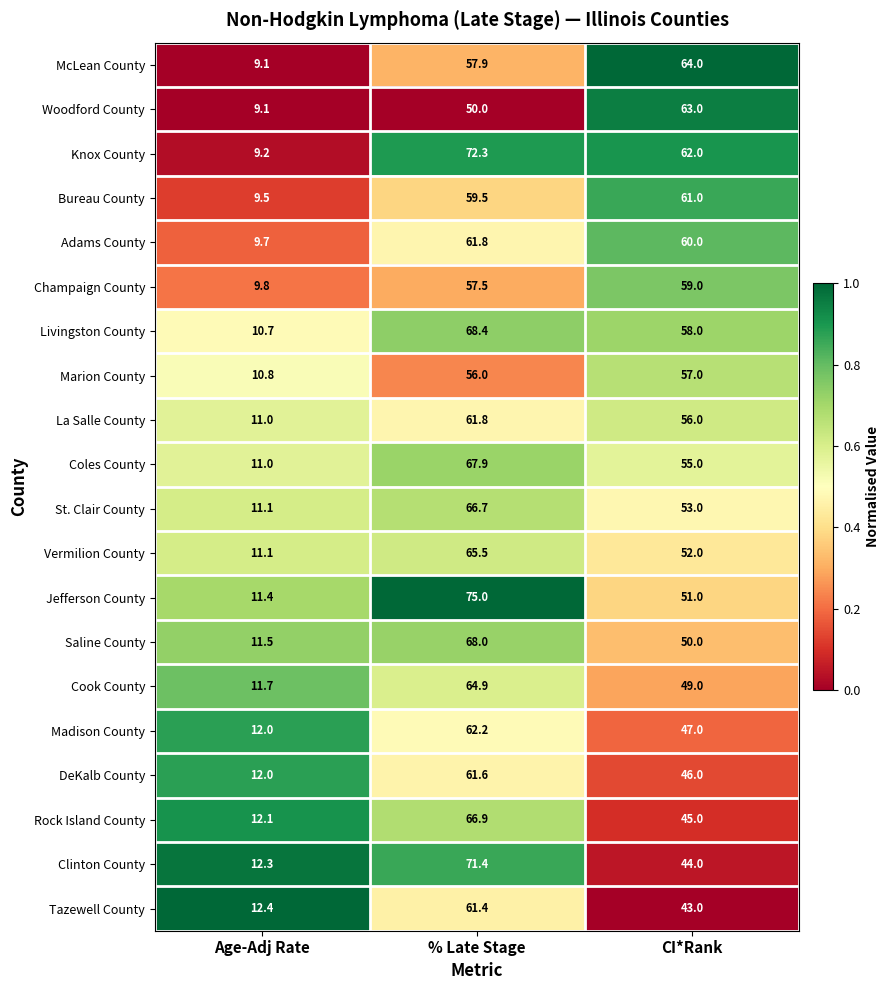

What is the average value of the Saline County series?

43.2